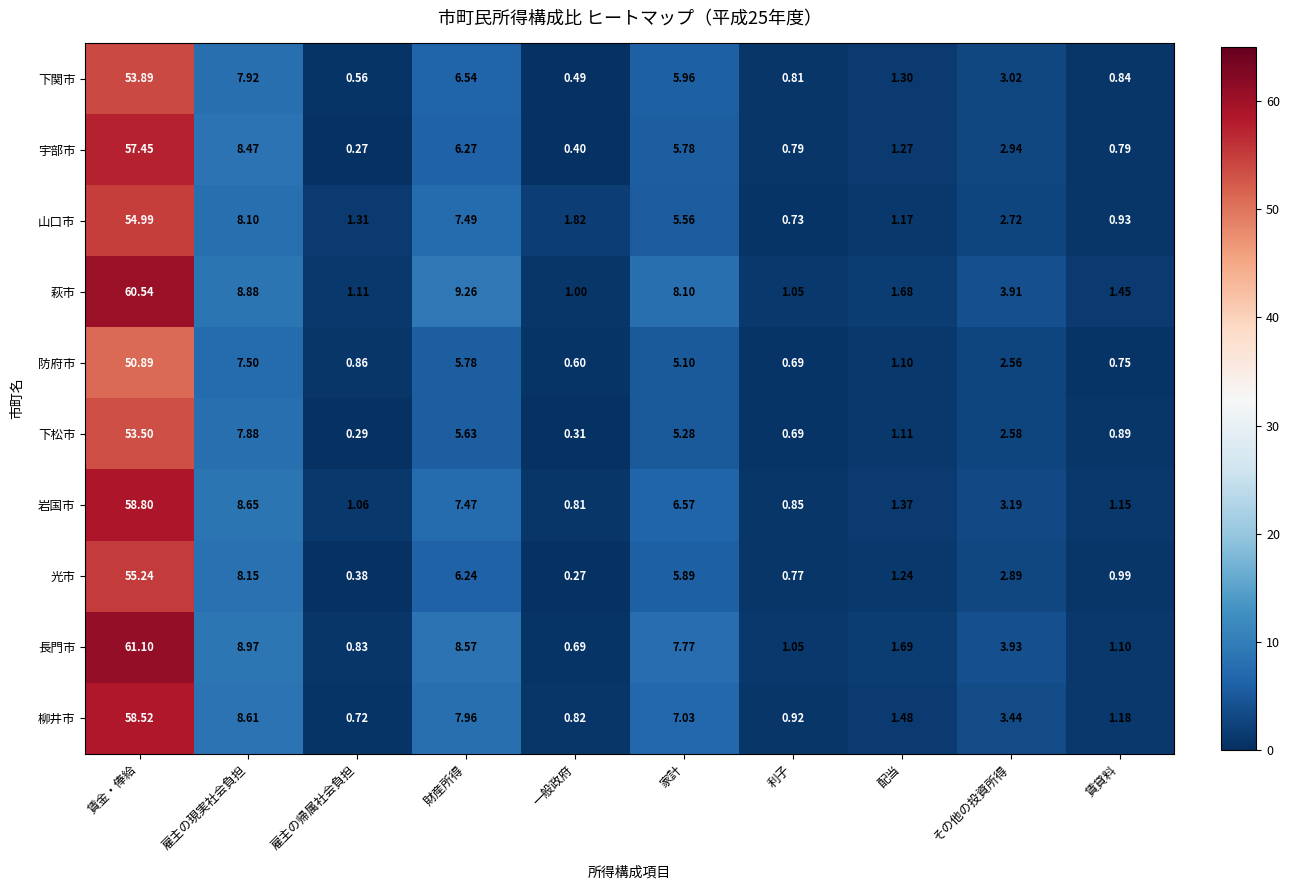

Rank the series at その他の投資所得 from lowest to highest value.

防府市, 下松市, 山口市, 光市, 宇部市, 下関市, 岩国市, 柳井市, 萩市, 長門市